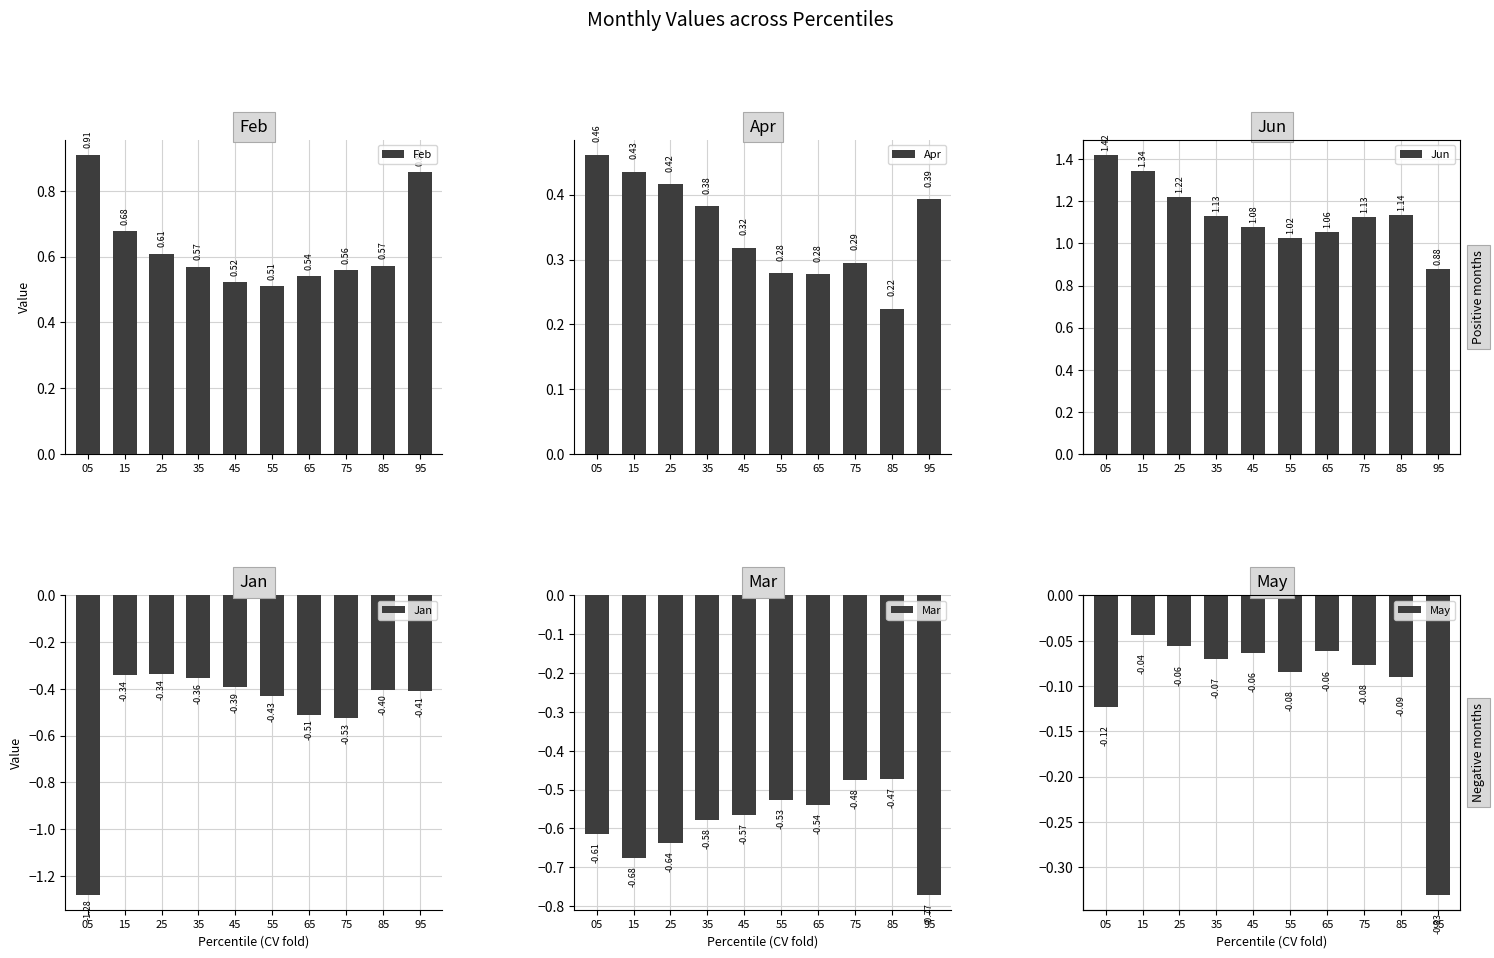

How many Apr values are between 0 and 1?

10